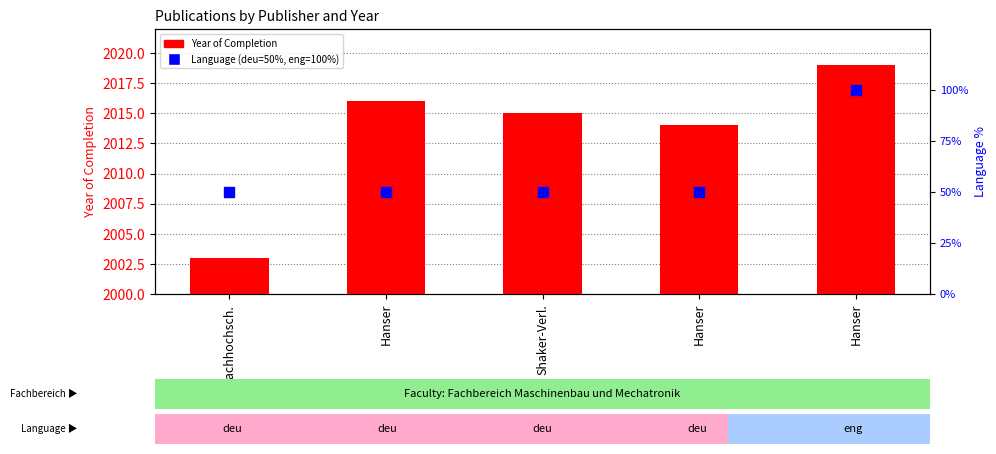

Which series has the widest spread of Y values?

Language (deu=50%, eng=100%)